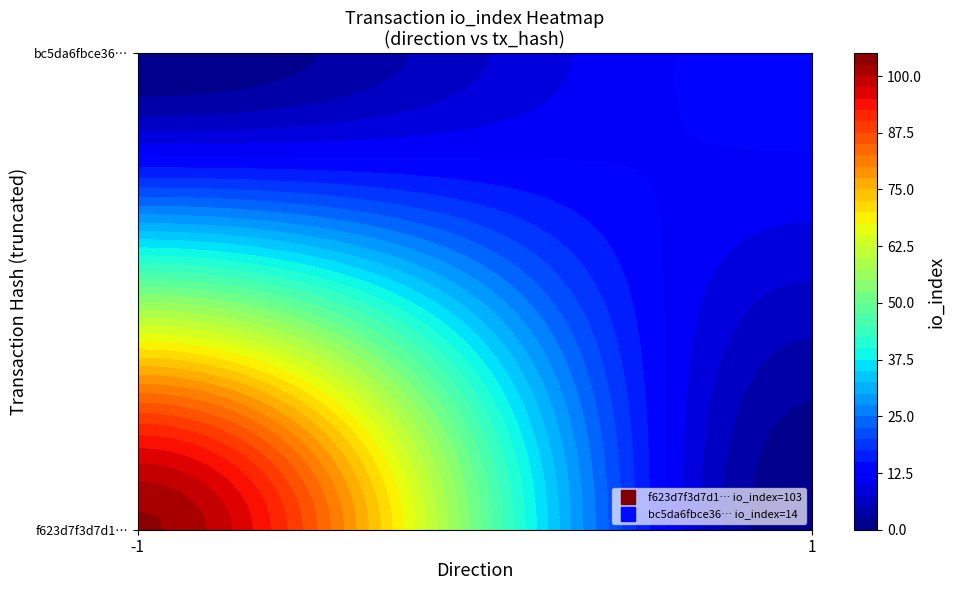

Reading left to right, what are all the values shown in this chart?

f623d7f3d7d11b5dc188719f494ea14cd1c5b2a: -1	103
bc5da6fbce368f6e9dd8e2ef038c33f19dbcdab: 1	14